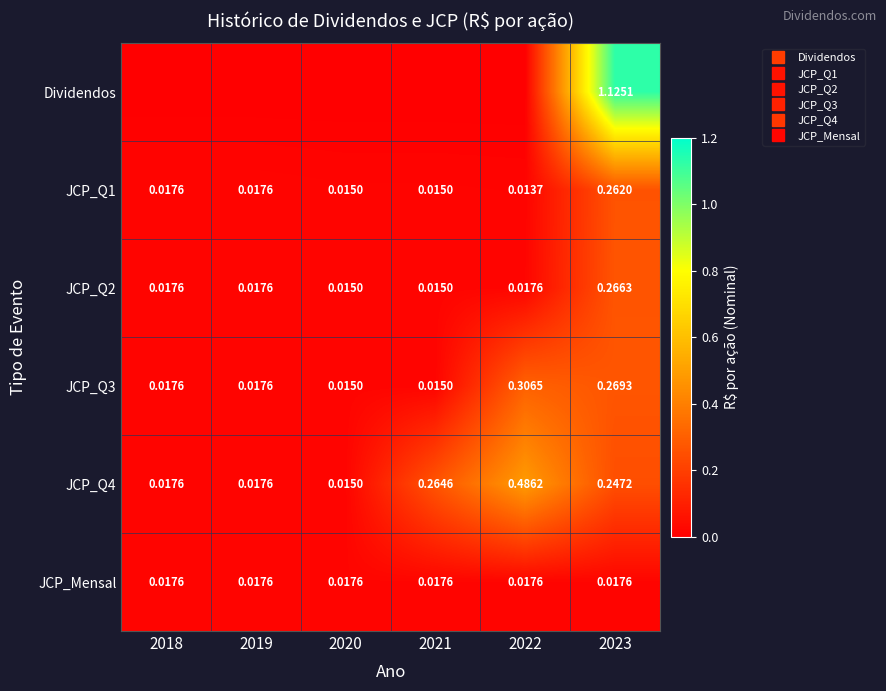

At how many categories does at least one series exceed 0?

6